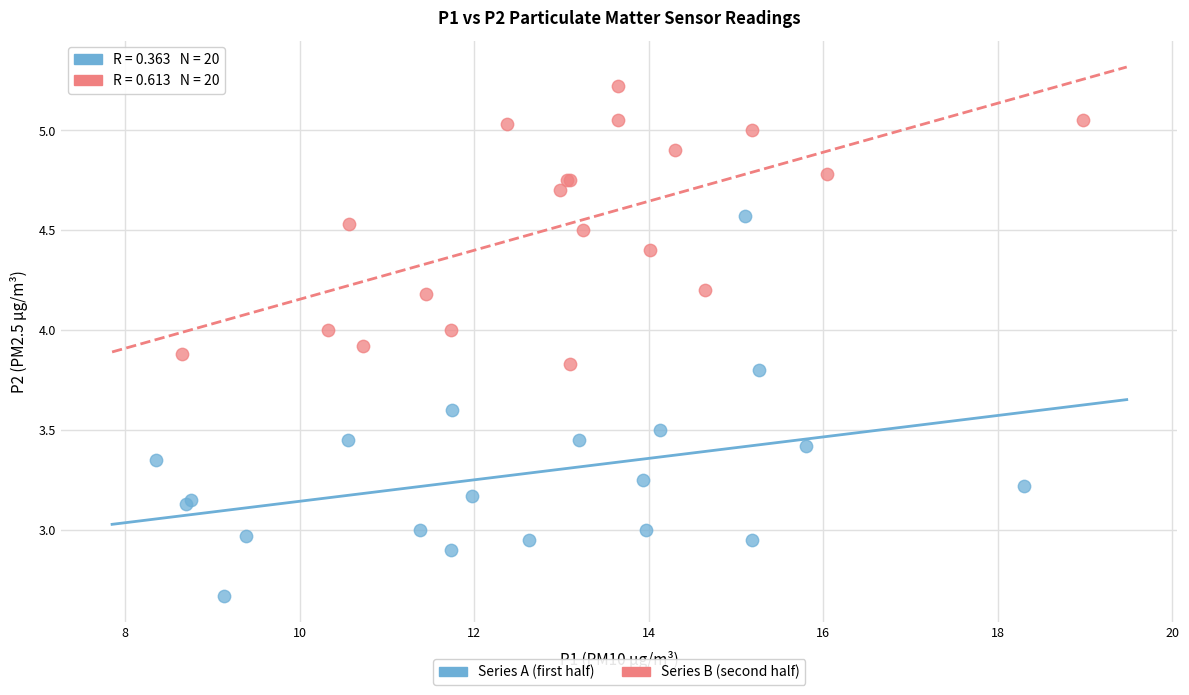

What are all the series names shown in the legend?

Series A (first half), Series B (second half)